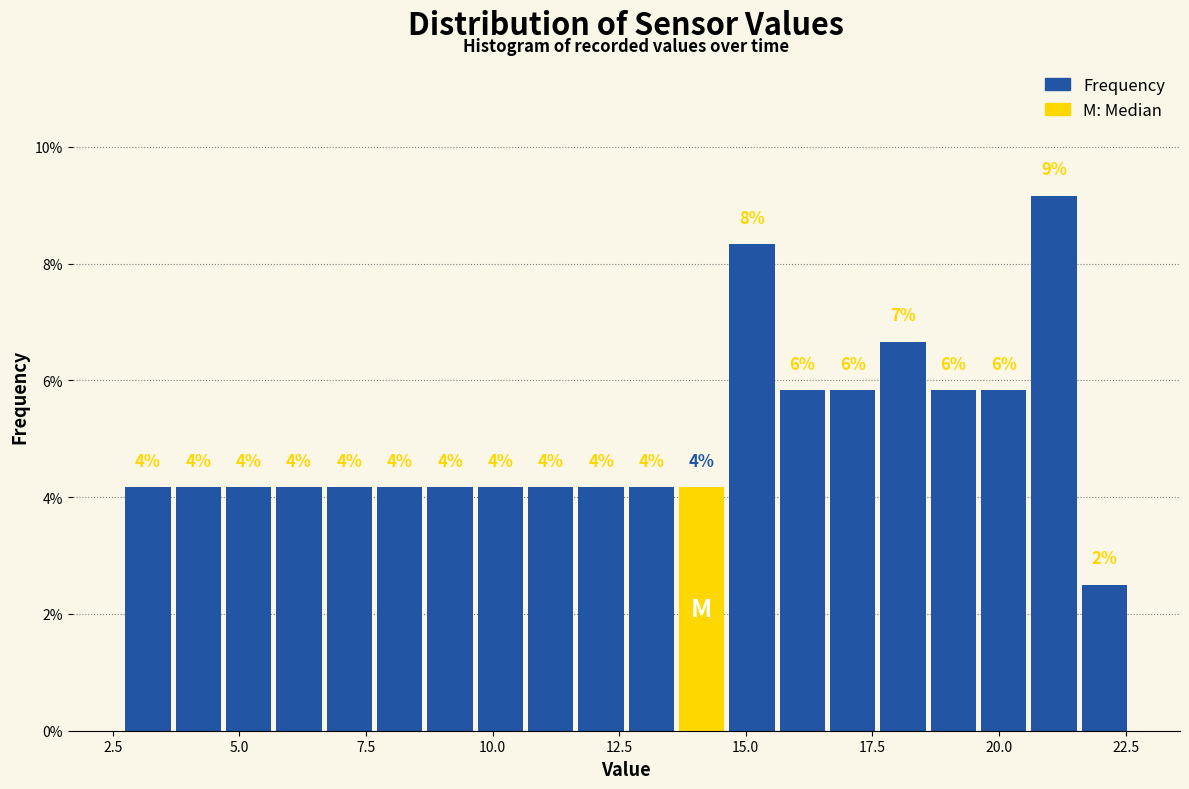

Around what value on the x-axis is the tallest bar? Give the approximate position of its centre, as read against the axis.

21.0